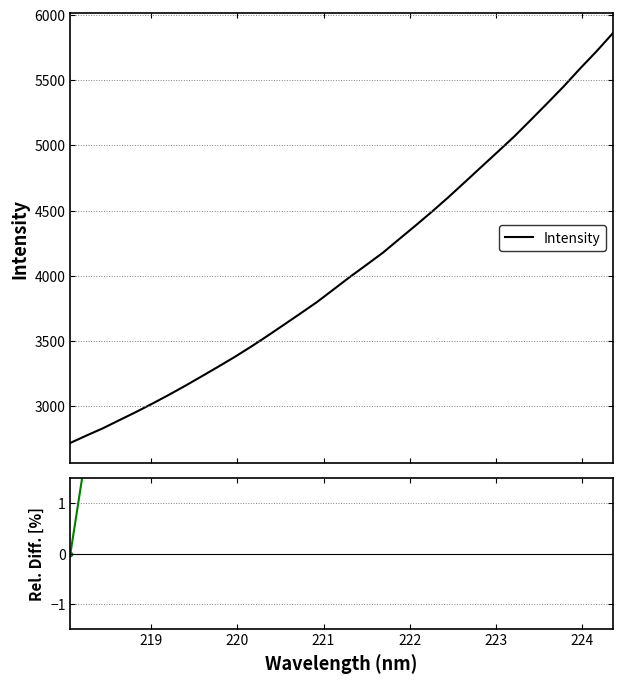

True or false: Rel. Diff. has more than 0 interior local peaks.

False